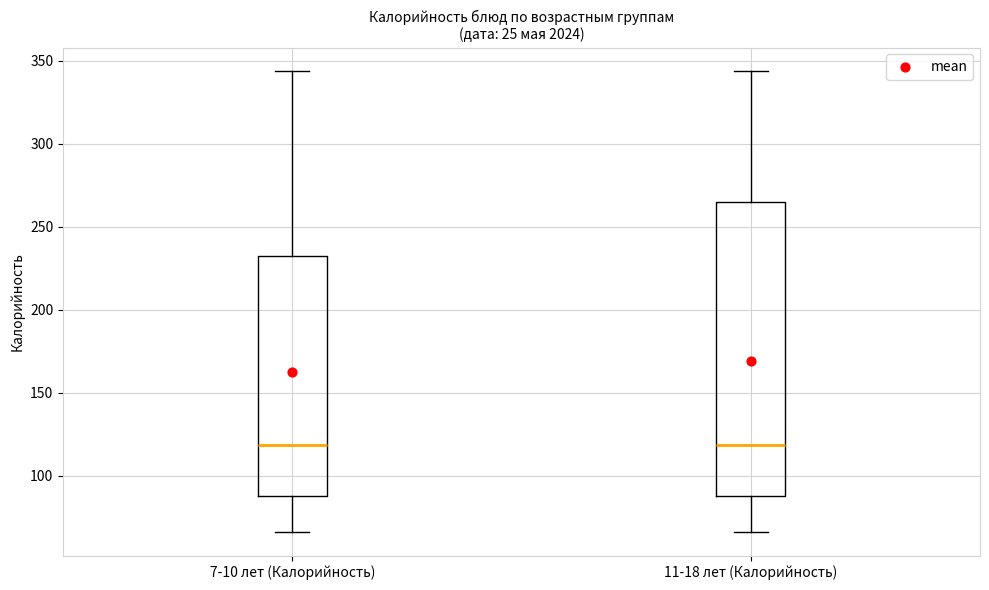

Where is the upper edge of the box for 11-18 лет (Калорийность) on the y-axis? The values are not printed on the chart, so give them approximately, as read against the axis.

265